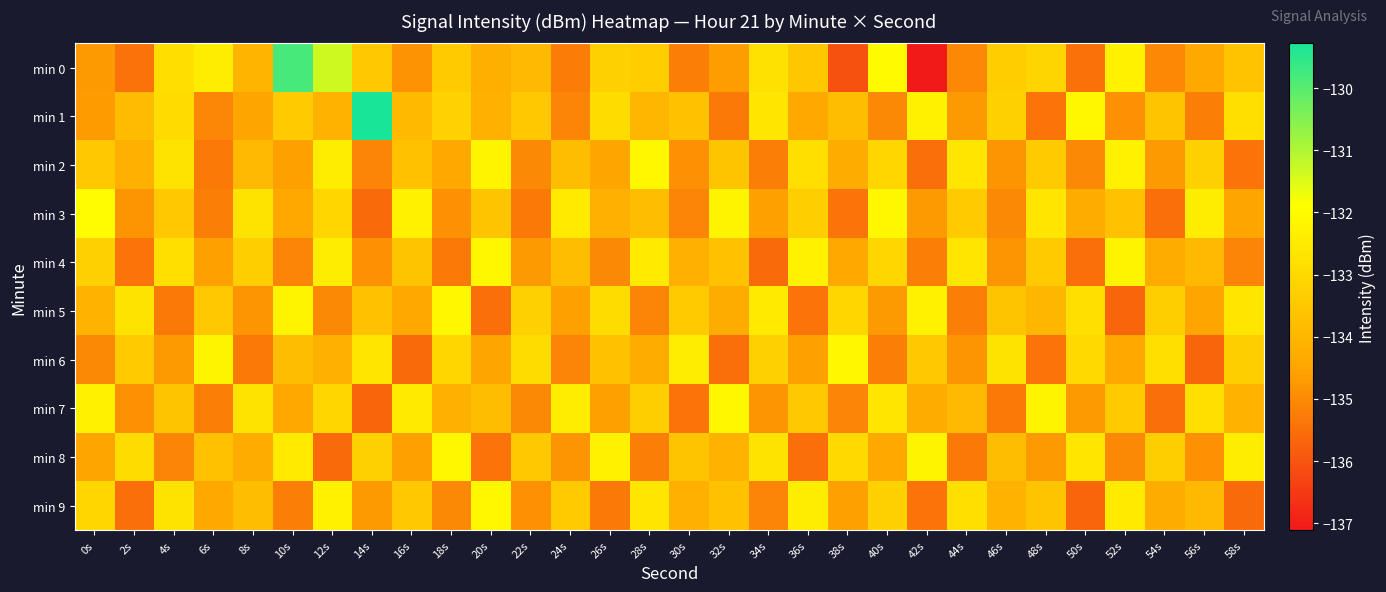

Which series has the largest total across all categories?

min 1